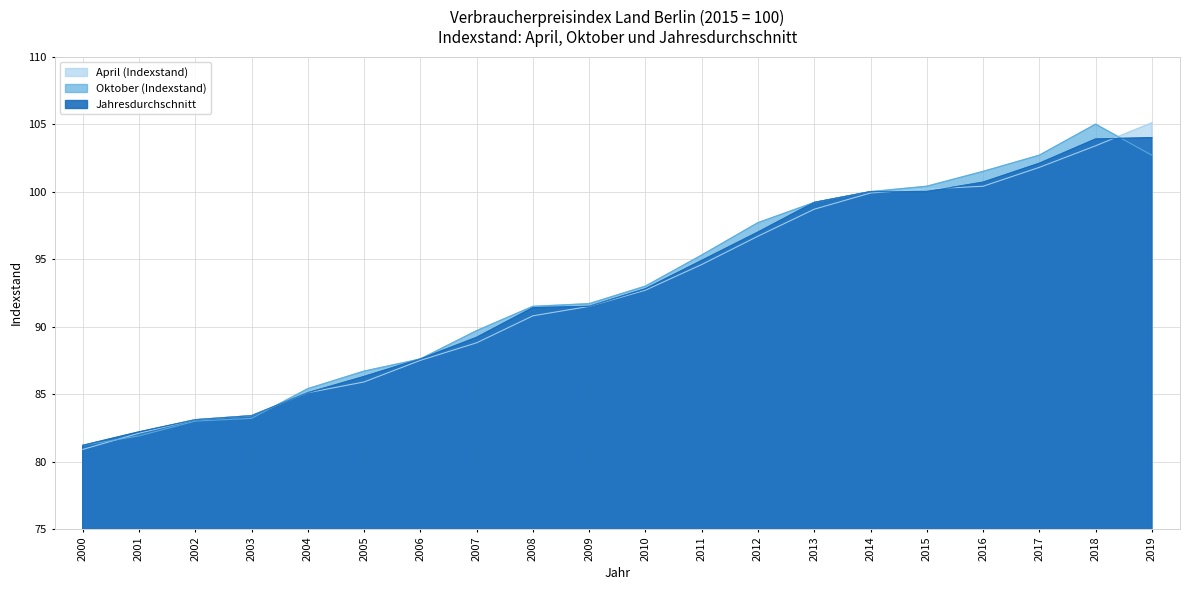

Reading right to left, extract all data points from this chart.

April (Indexstand): 105.1	103.4	101.8	100.4	100.2	99.9	98.7	96.7	94.6	92.7	91.5	90.8	88.8	87.5	85.9	85.1	83.4	83.1	82.1	80.9
Oktober (Indexstand): 102.7	105.0	102.7	101.5	100.4	100.0	99.2	97.7	95.3	93.0	91.7	91.5	89.7	87.6	86.7	85.4	83.2	83.0	81.9	81.2
Jahresdurchschnitt: 104.0	103.9	102.1	100.7	100.0	100.0	99.2	97.0	94.9	92.8	91.5	91.4	89.2	87.6	86.3	85.1	83.4	83.1	82.2	81.2